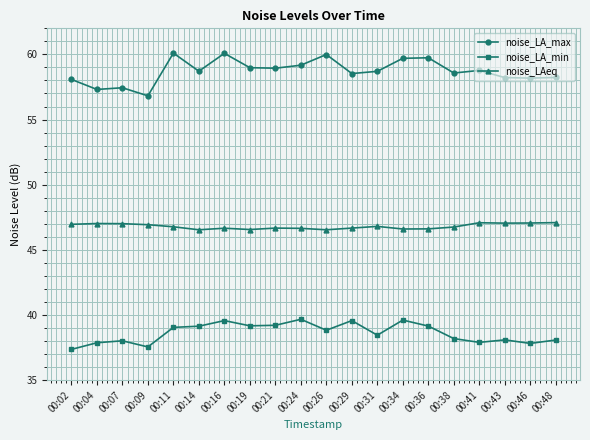

The noise_LA_min series shows 66.1 at 00:14. True or false?

False